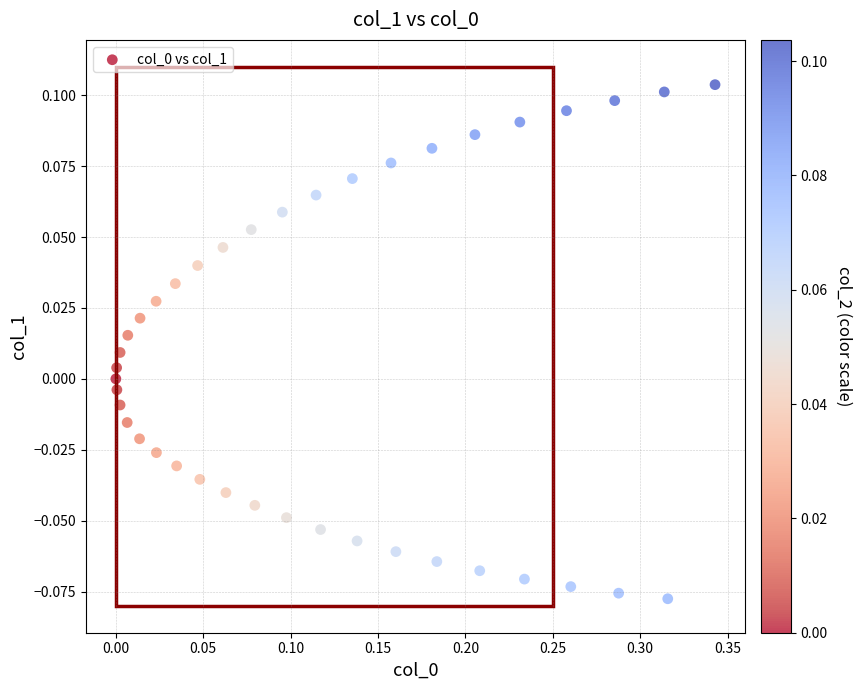

What is the range of X values (max minus min)?

0.3